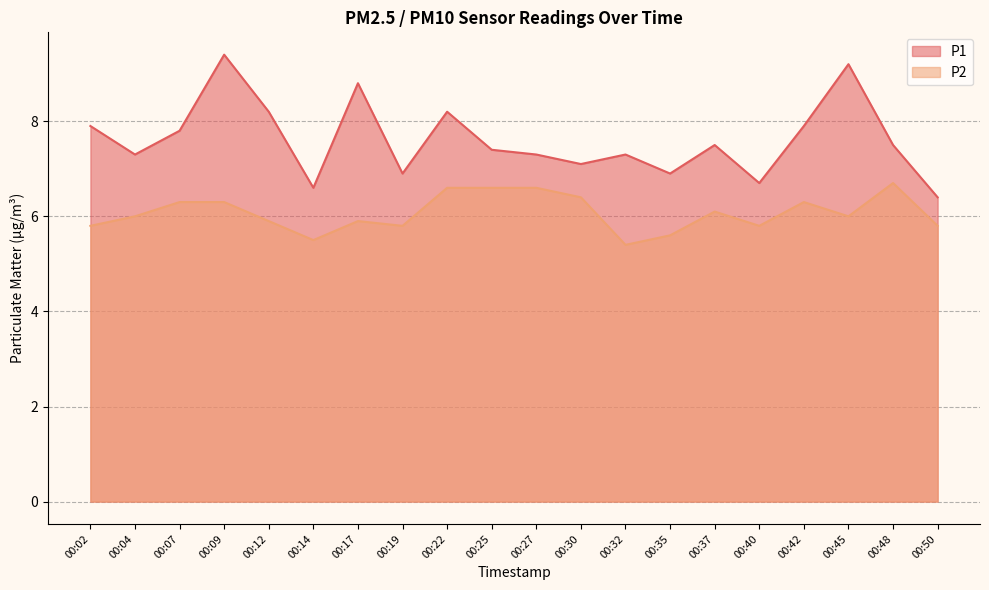

How many series are shown in this chart?

2